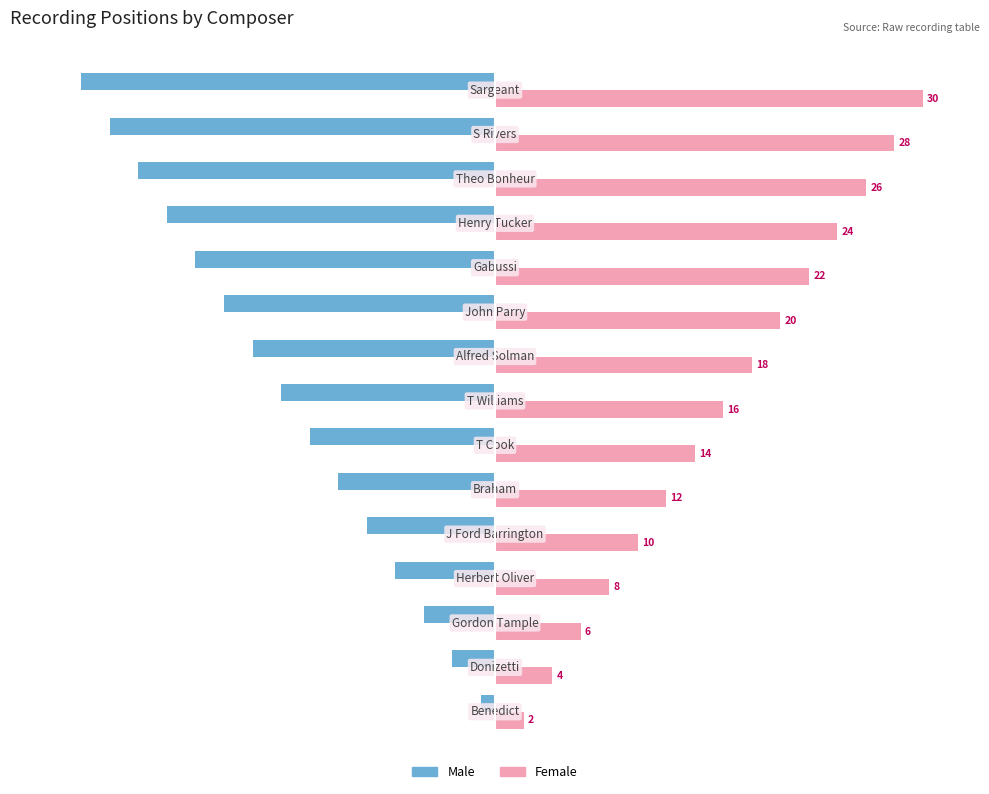

What is the minimum value shown in the chart?

-29